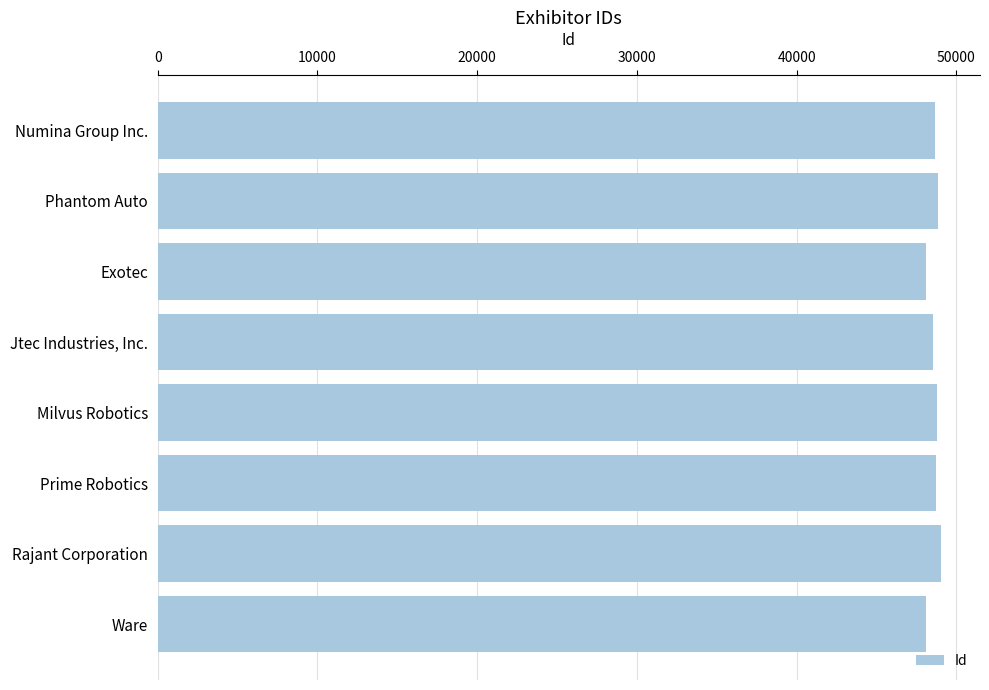

What is the sum of all values?

388679